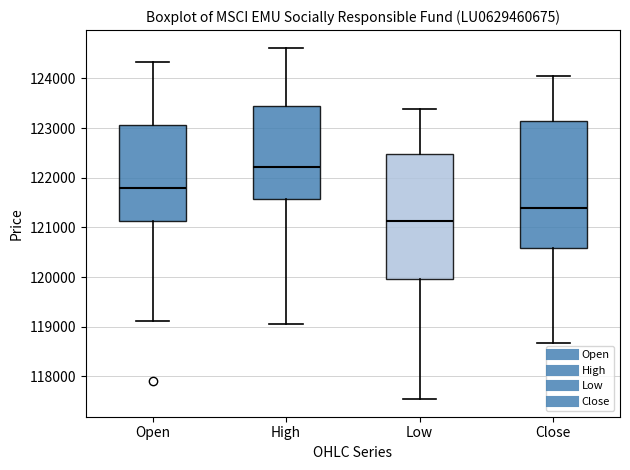

Reading left to right, read every box against the y-axis: the position of its median line, the range the box covers, and the ends of its whiskers. The values are not printed on the chart, so give them approximately, as read against the axis.

Open: median 121800, box 121100 to 123100, whiskers 119100 to 124300
High: median 122200, box 121600 to 123500, whiskers 119100 to 124600
Low: median 121100, box 120000 to 122500, whiskers 117500 to 123400
Close: median 121400, box 120600 to 123200, whiskers 118700 to 124000